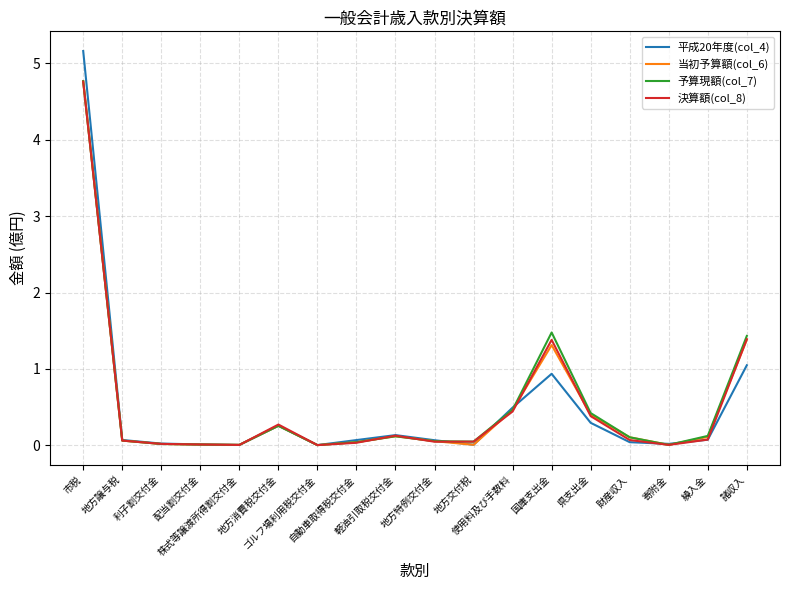

Is it true that 予算現額(col_7) equals 0.0 at 株式等譲渡所得割交付金?

True